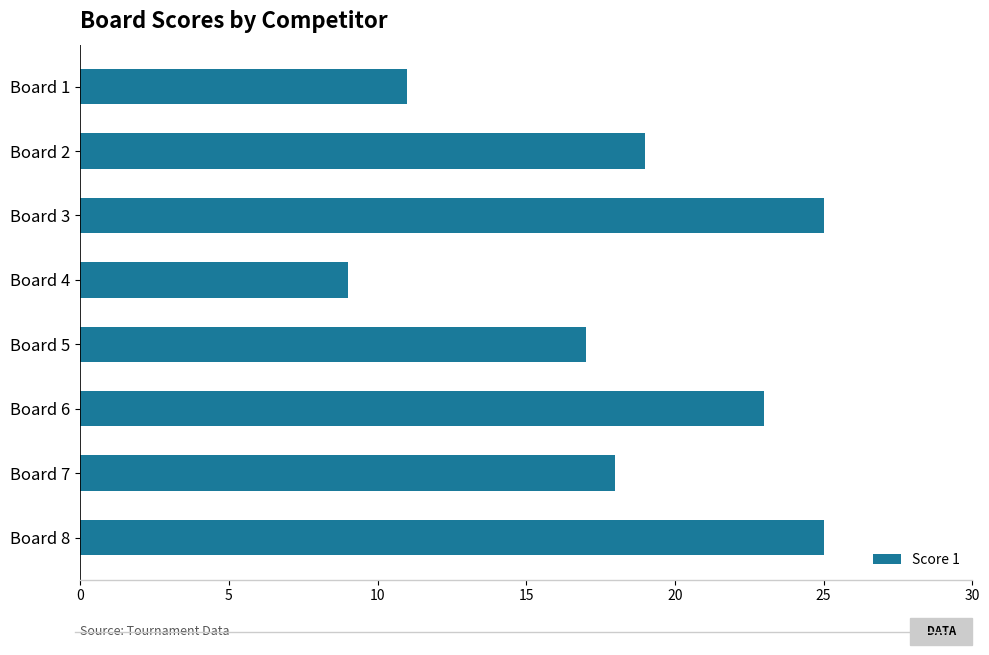

What is the maximum value shown in the chart?

25